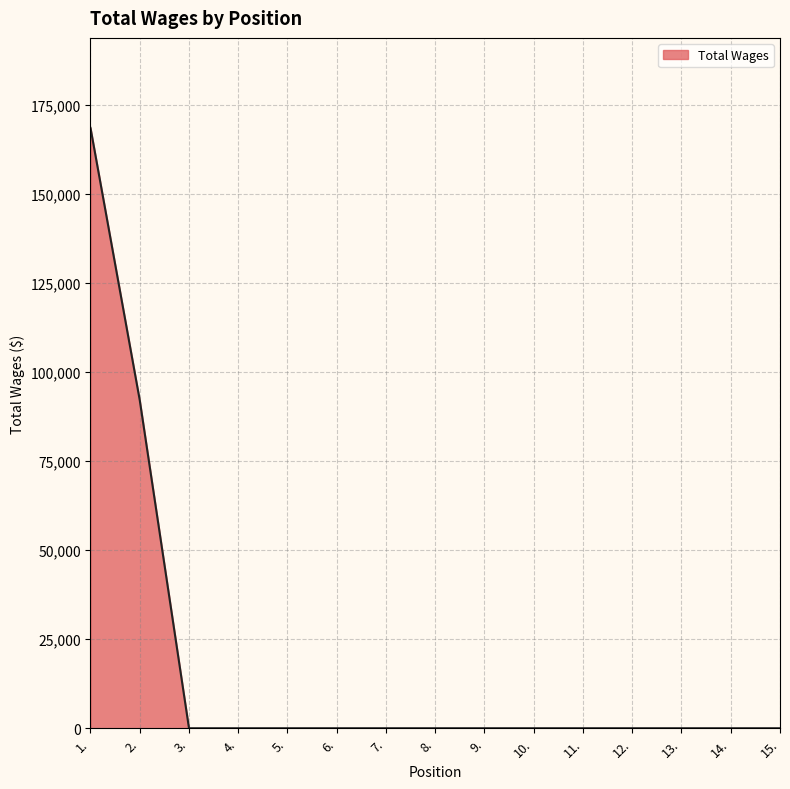

Between 2. and 10., which is larger?

2.